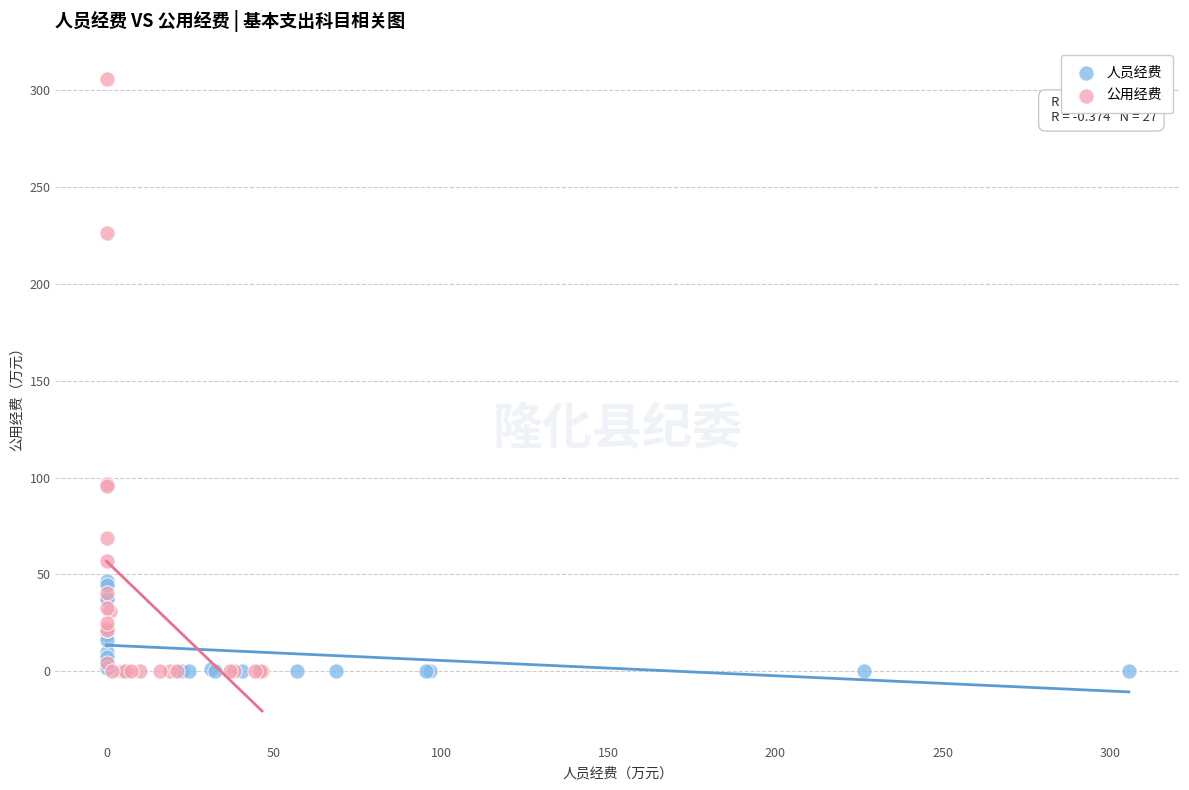

Which series has the largest Y range (max minus min)?

公用经费